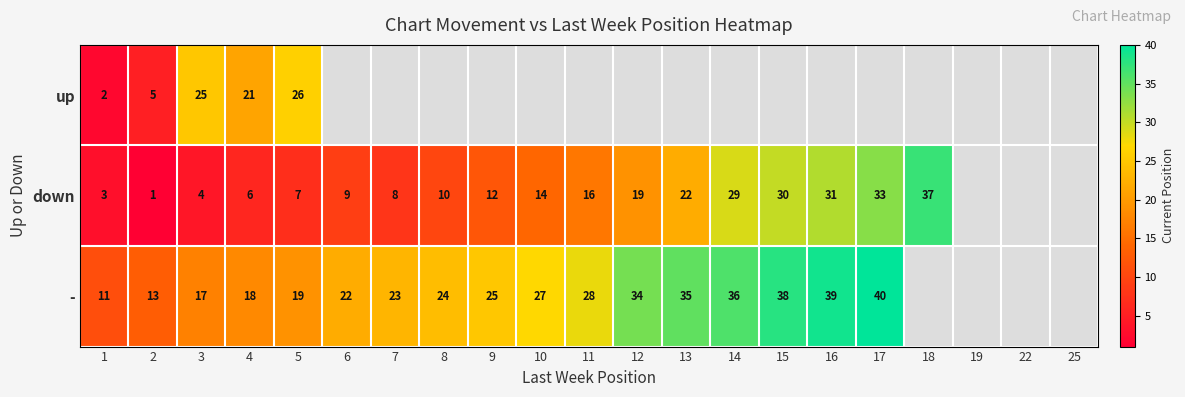

What is the maximum value shown in the chart?

40.0